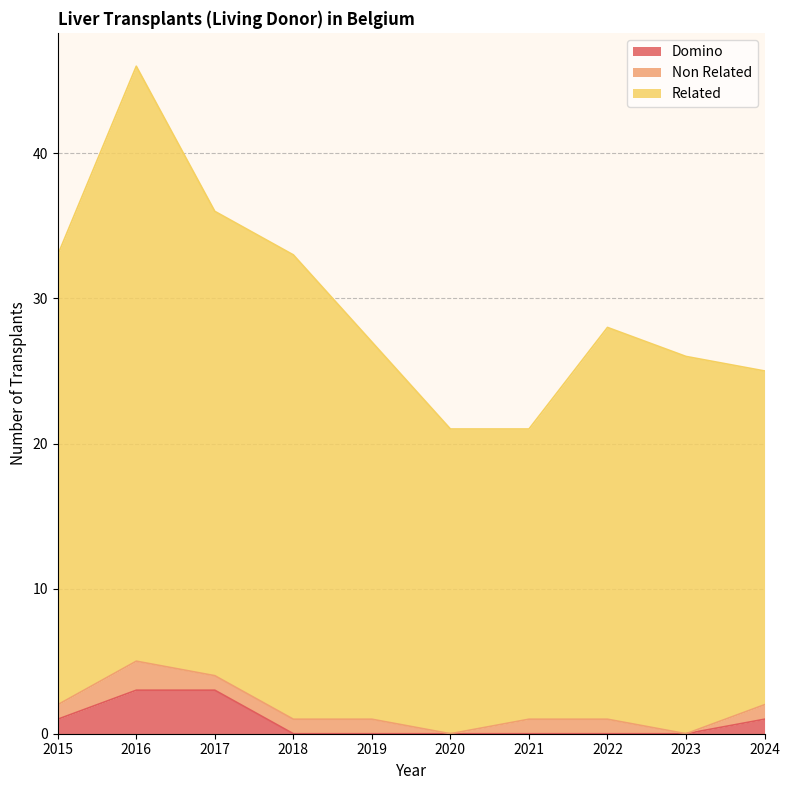

Is it true that Domino equals 2 at 2022?

False